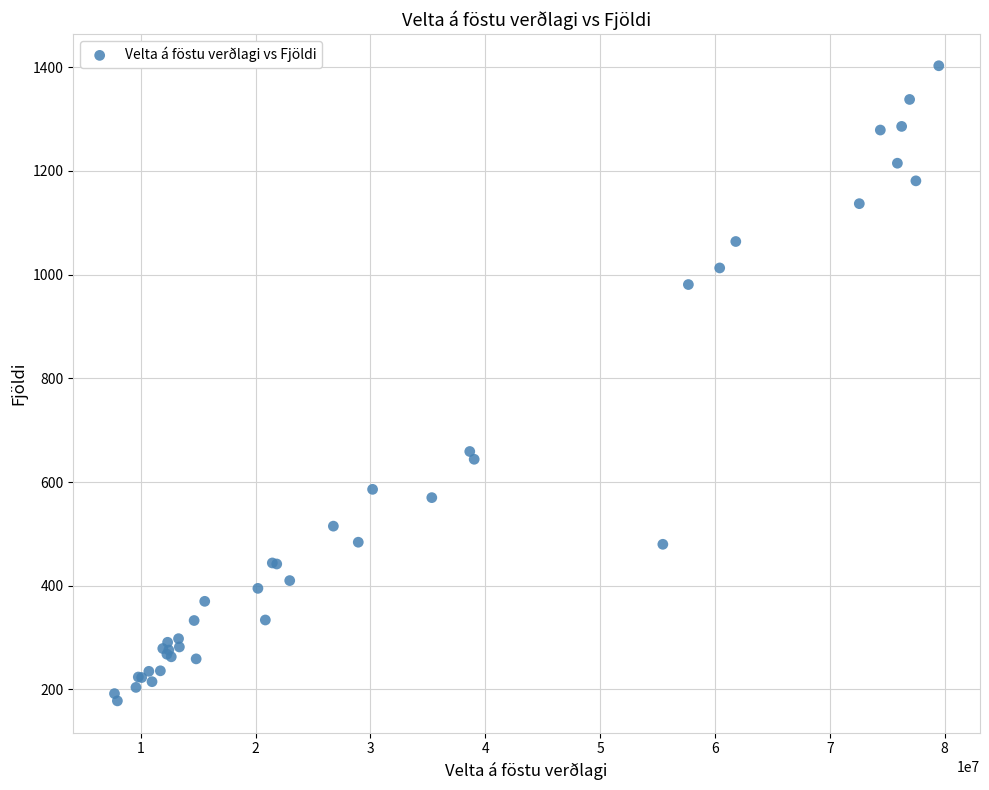

What Y value in the scatter plot is closest to 790?

659